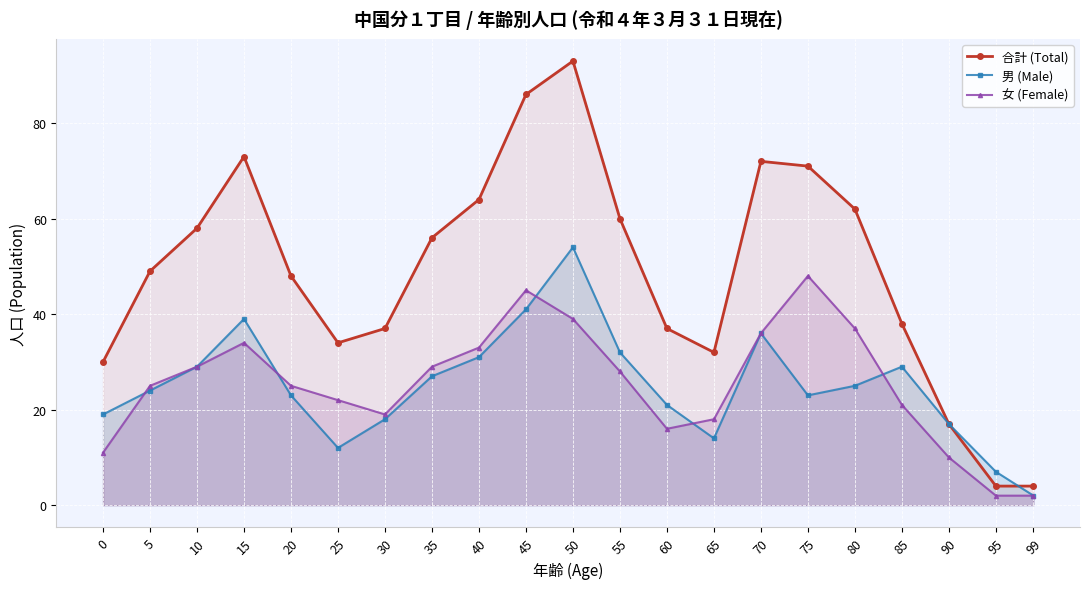

Where does the 男 (Male) series first go above 24?

10